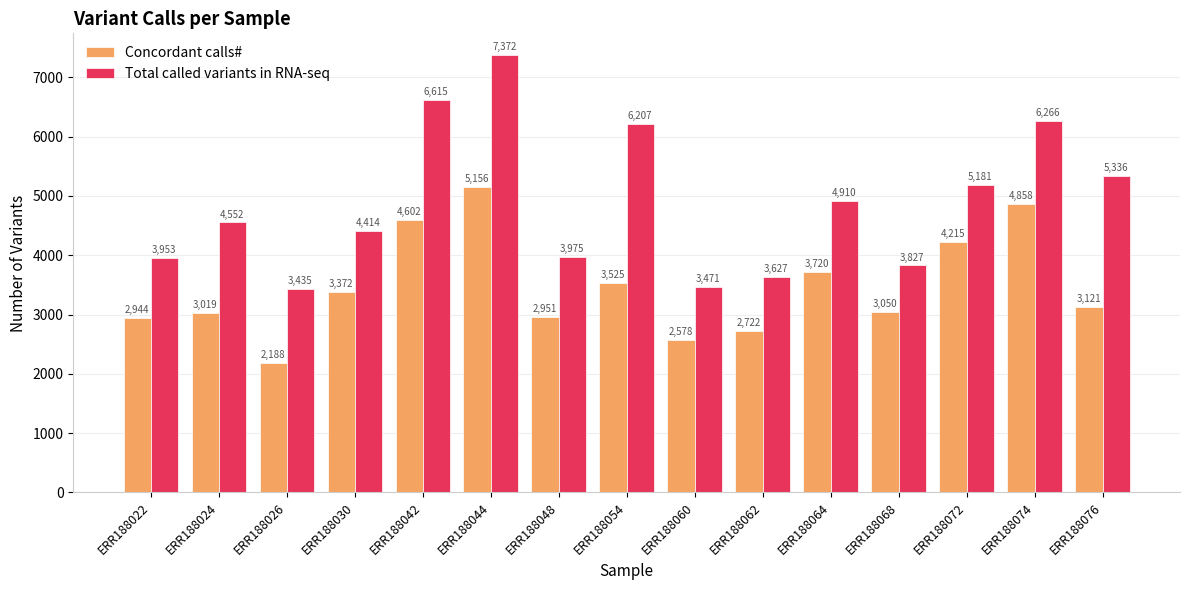

What value does the Concordant calls# series have at ERR188060?

2578